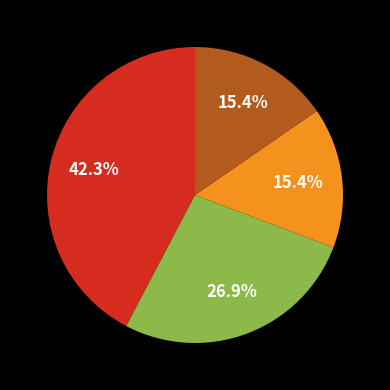

Is there any slice that represents more than half of the pie?

No